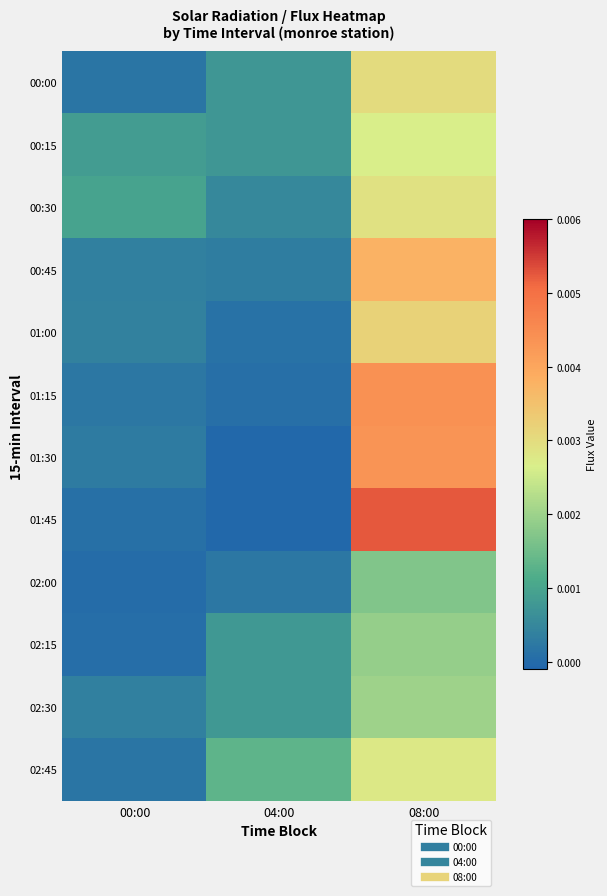

Reading left to right, transcribe all the data shown in this chart.

00:00: 00:00=0.0	04:00=0.0	08:00=0.0
00:15: 00:00=0.0	04:00=0.0	08:00=0.0
00:30: 00:00=0.0	04:00=0.0	08:00=0.0
00:45: 00:00=0.0	04:00=0.0	08:00=0.0
01:00: 00:00=0.0	04:00=0.0	08:00=0.0
01:15: 00:00=0.0	04:00=0.0	08:00=0.0
01:30: 00:00=0.0	04:00=-0.0	08:00=0.0
01:45: 00:00=0.0	04:00=-0.0	08:00=0.0
02:00: 00:00=0.0	04:00=0.0	08:00=0.0
02:15: 00:00=0.0	04:00=0.0	08:00=0.0
02:30: 00:00=0.0	04:00=0.0	08:00=0.0
02:45: 00:00=0.0	04:00=0.0	08:00=0.0